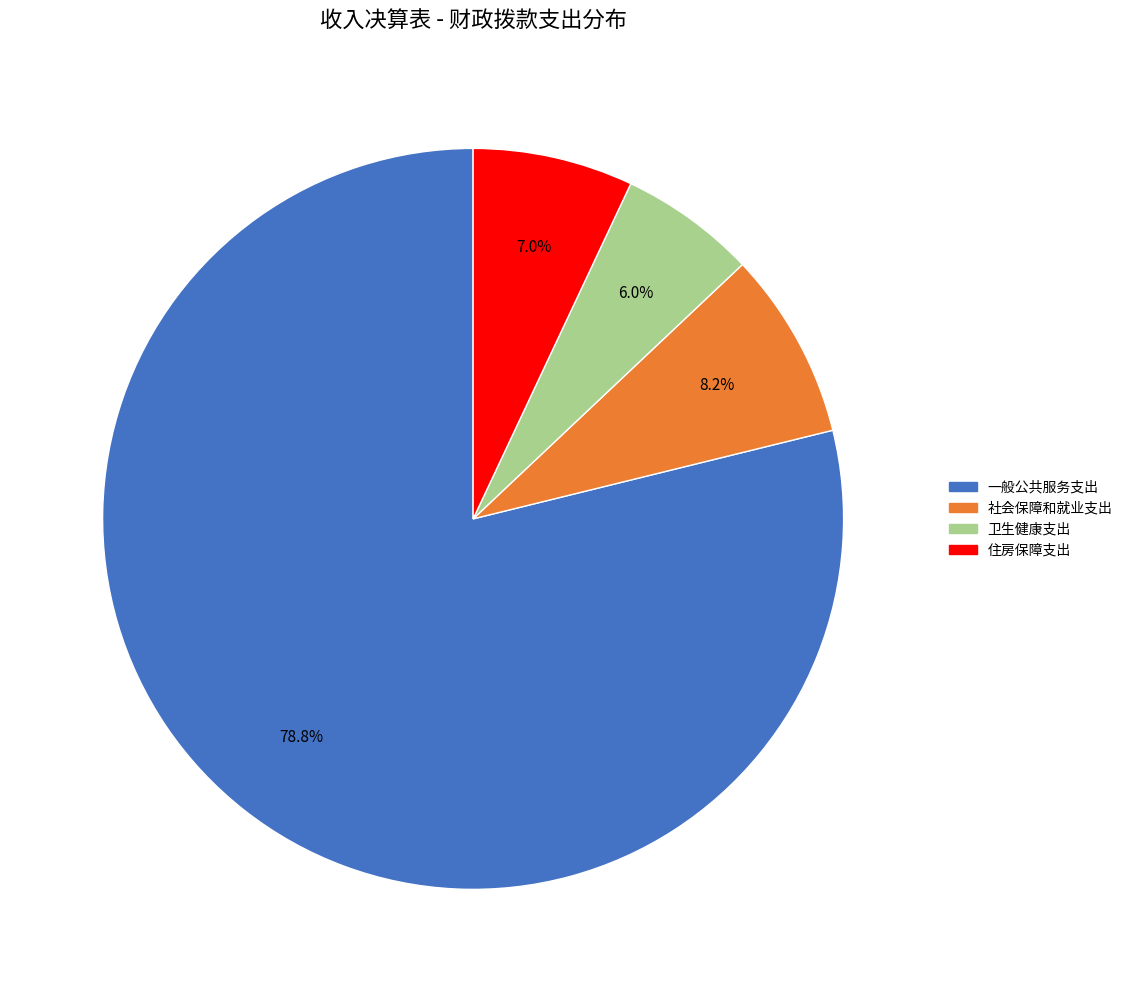

Rank the categories by value from lowest to highest.

卫生健康支出, 住房保障支出, 社会保障和就业支出, 一般公共服务支出